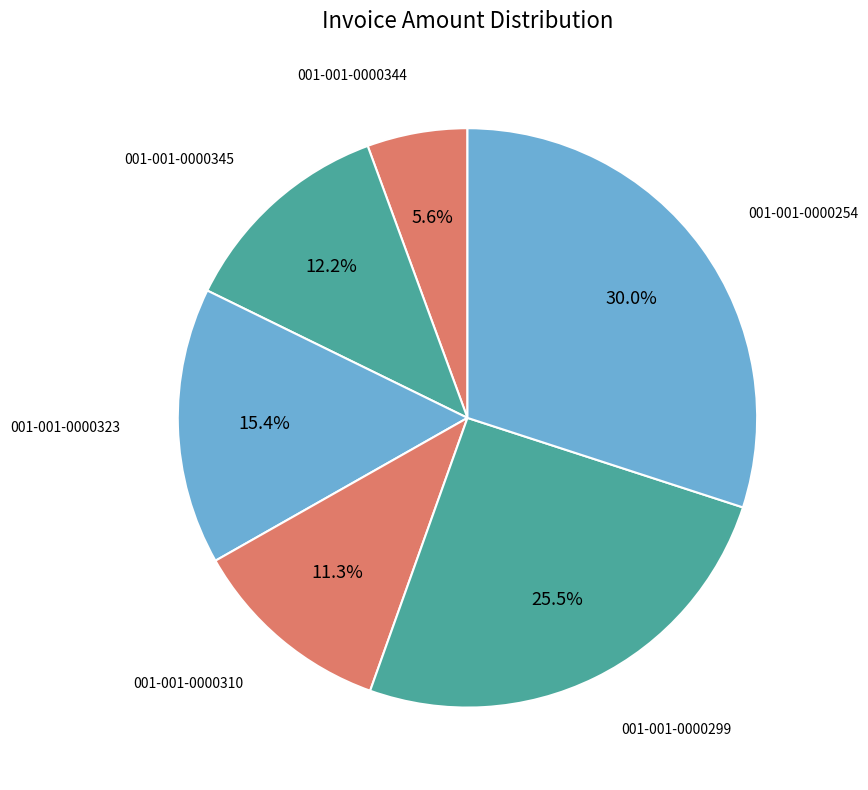

How many slices are in this pie chart?

6